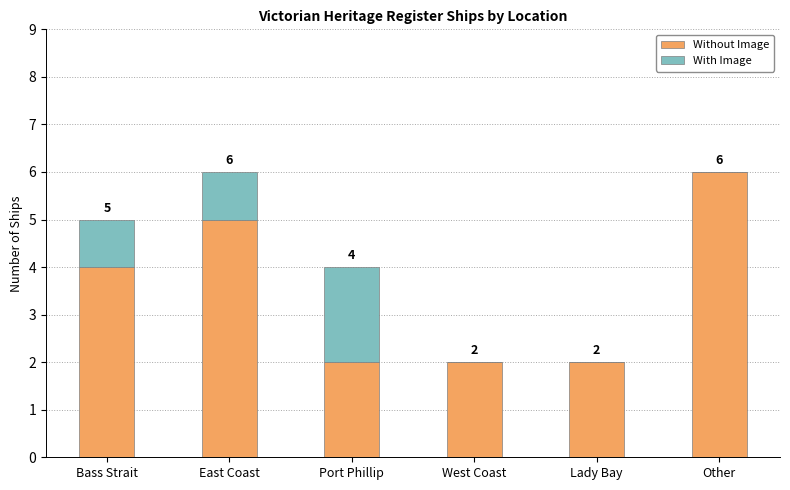

What is the total value across all series at East Coast?

6